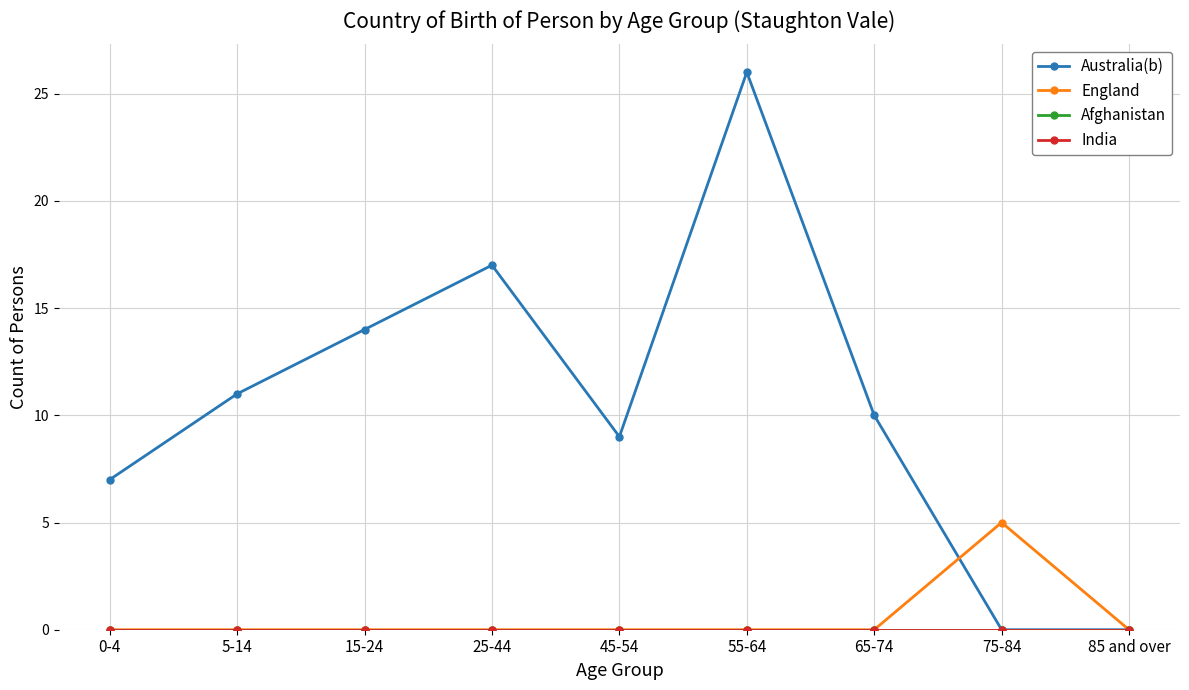

True or false: Australia(b) and India cross at least once.

False